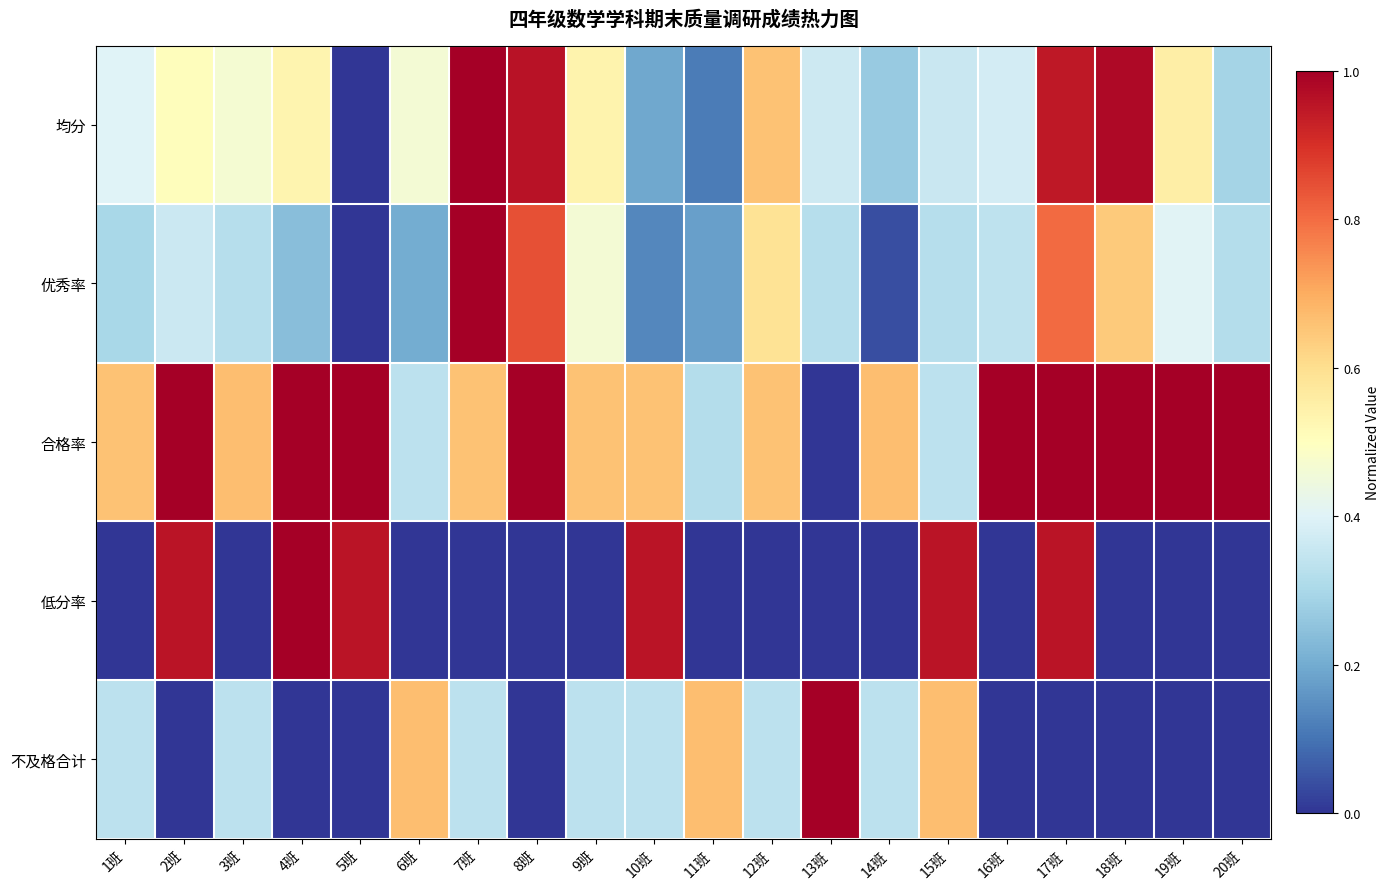

Which series has the largest range (max minus min)?

均分